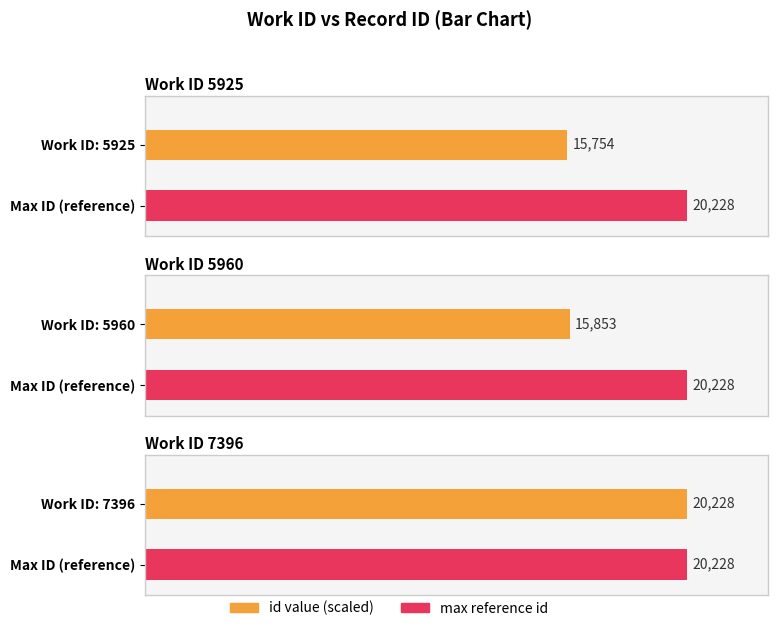

List the labels in order of value, smallest first.

5925, 5960, 7396